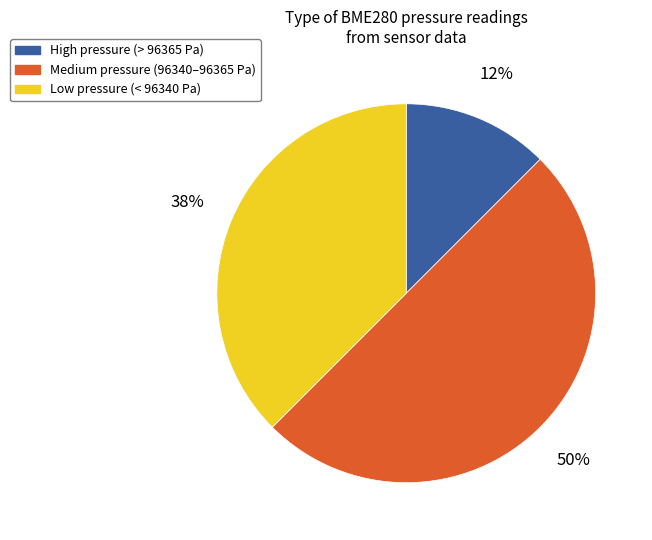

To the nearest percent, what is the average slice percentage?

33%